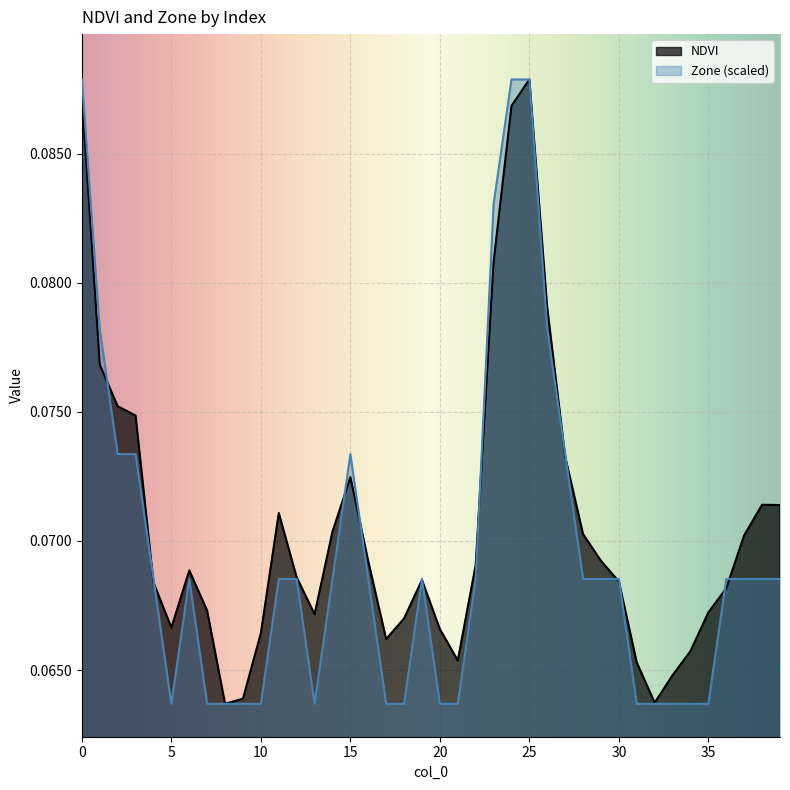

True or false: Zone has a value of 0.0 at 18.

False